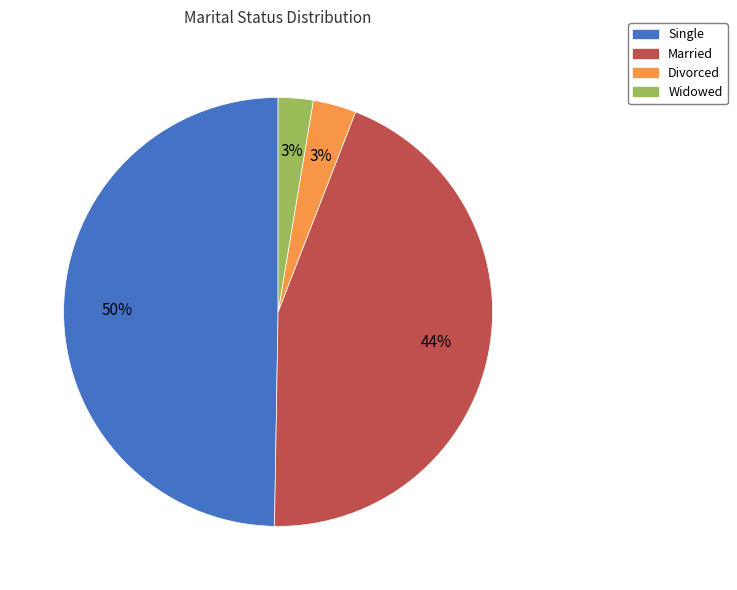

Is it true that Single is 38% of the pie?

False